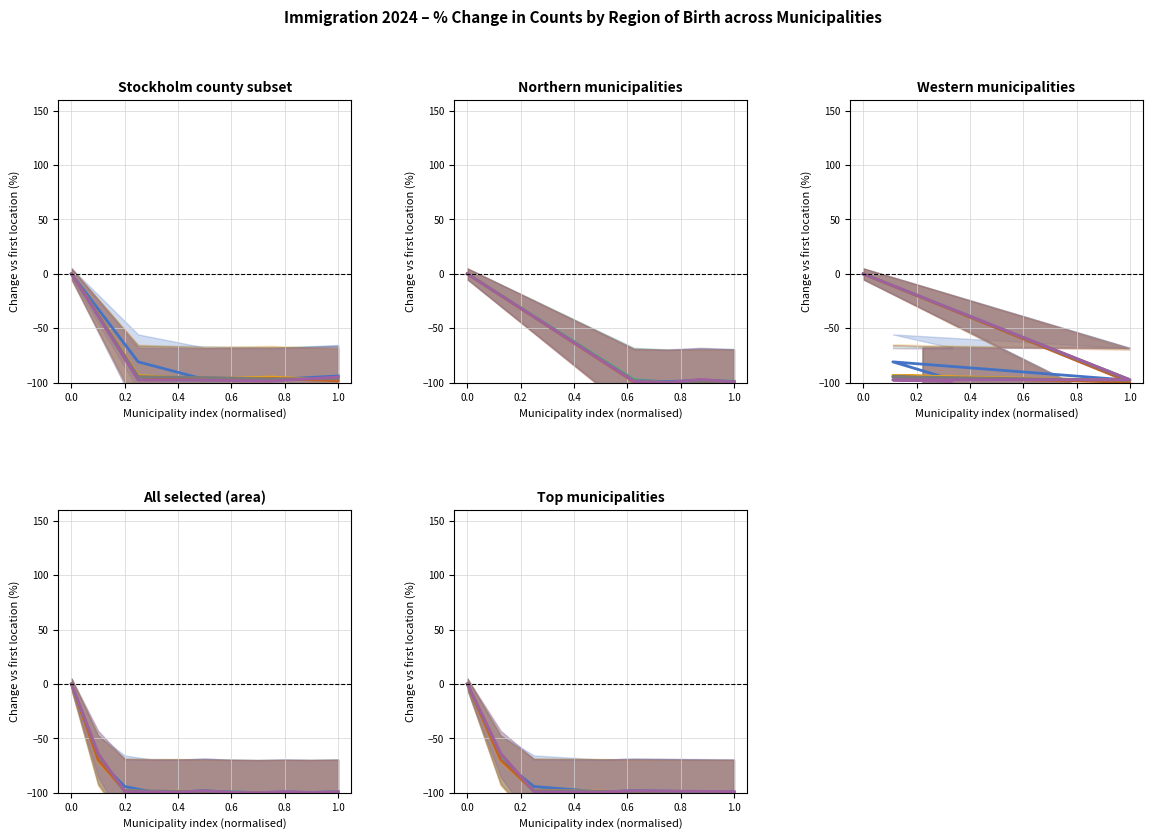

How many interior local valleys does the Europe outside EU series have?

1